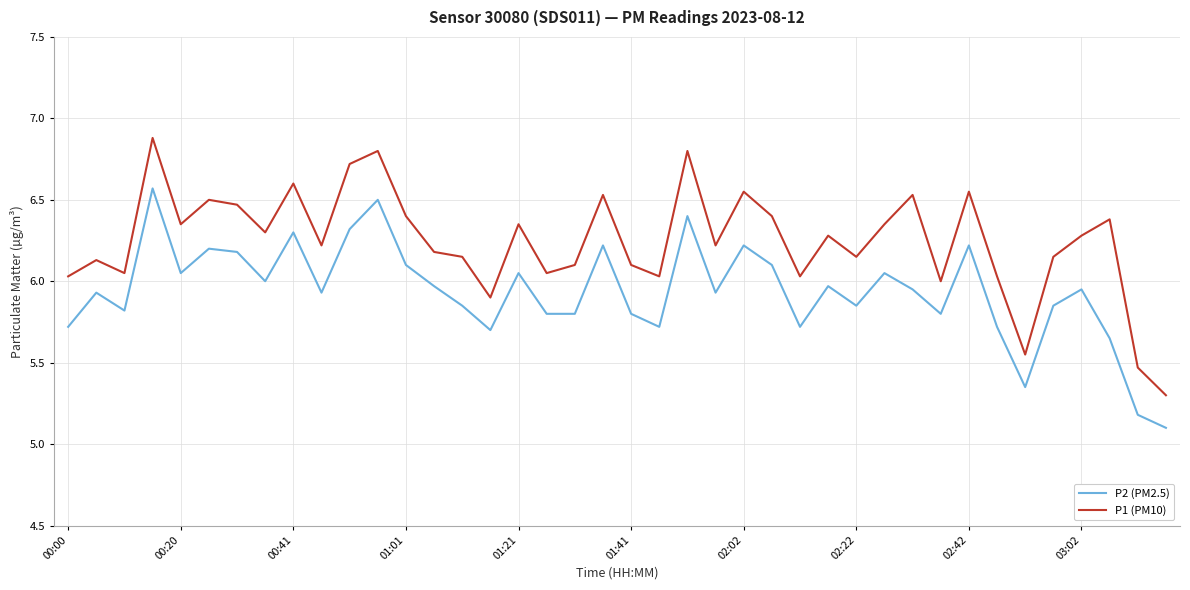

True or false: P2 (PM2.5) and P1 (PM10) intersect in this chart.

False